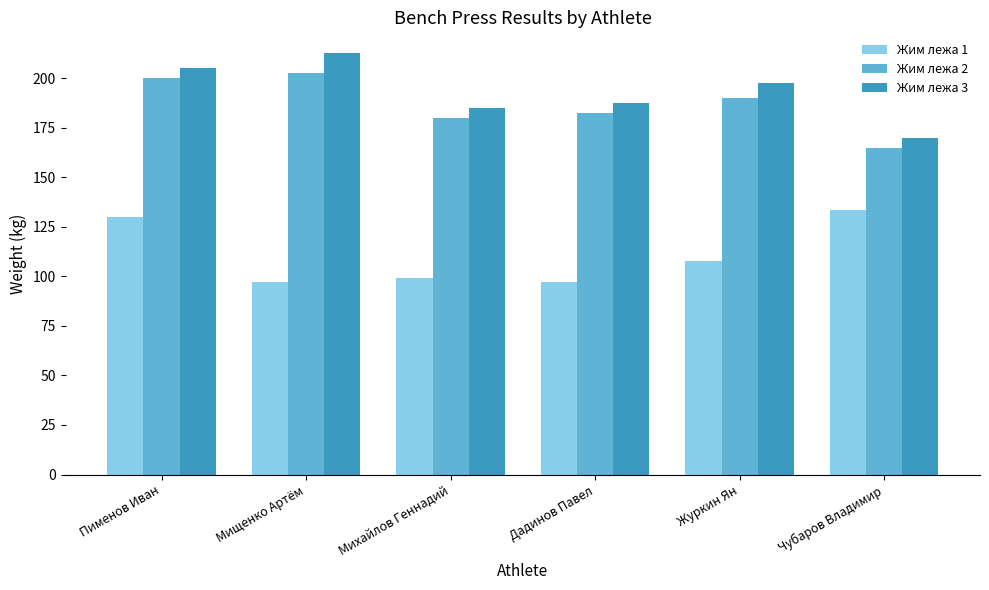

What position from the right is Пименов Иван?

6